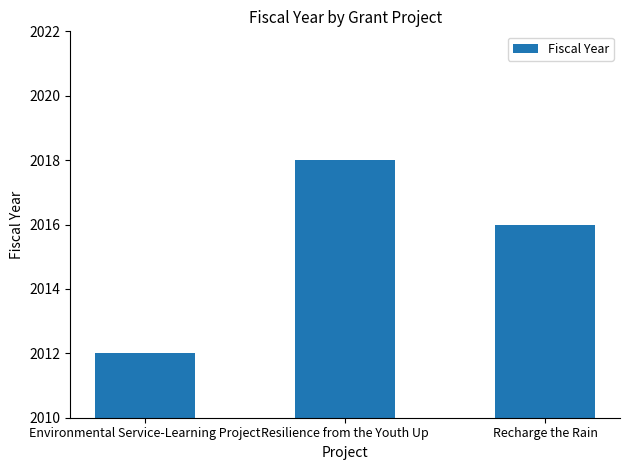

What is the difference between the values at Recharge the Rain and Resilience from the Youth Up?

2